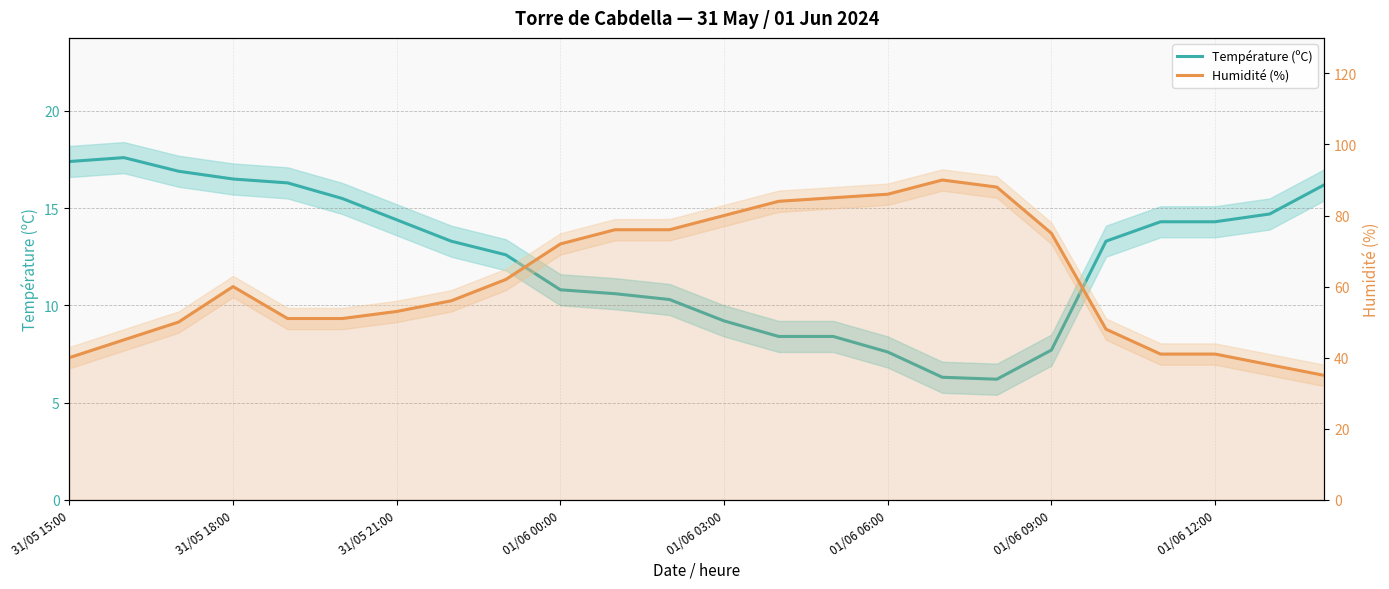

Where is Humidité (%) nearest to the value 62?

8